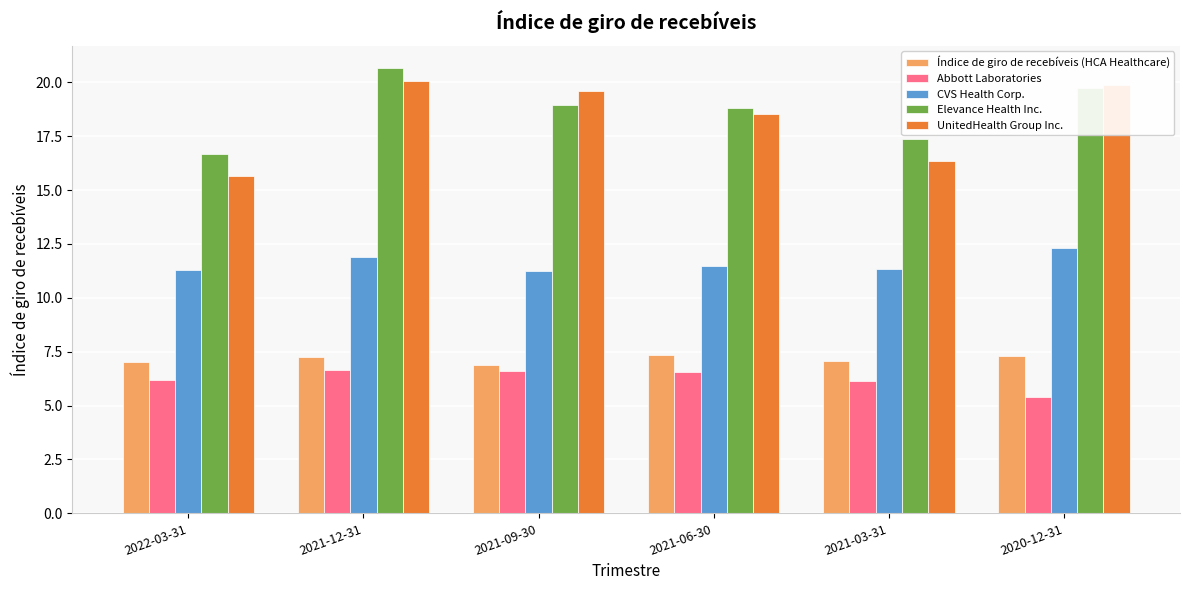

What is the difference between the highest and lowest values at 2021-09-30?

13.0